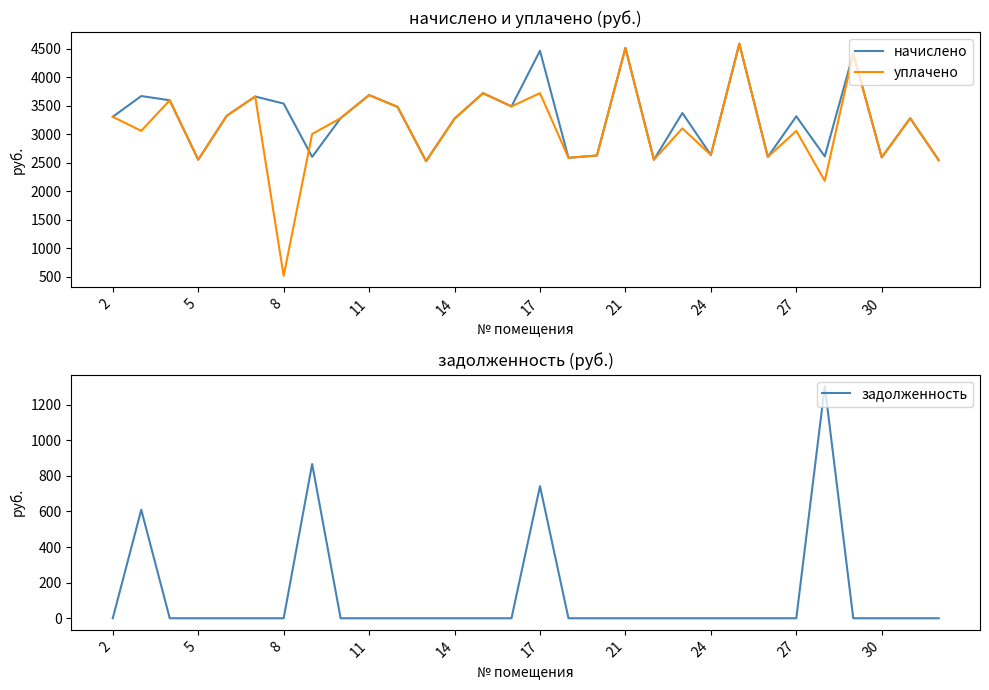

At 20, list the series in order from largest to smallest.

начислено, уплачено, задолженность